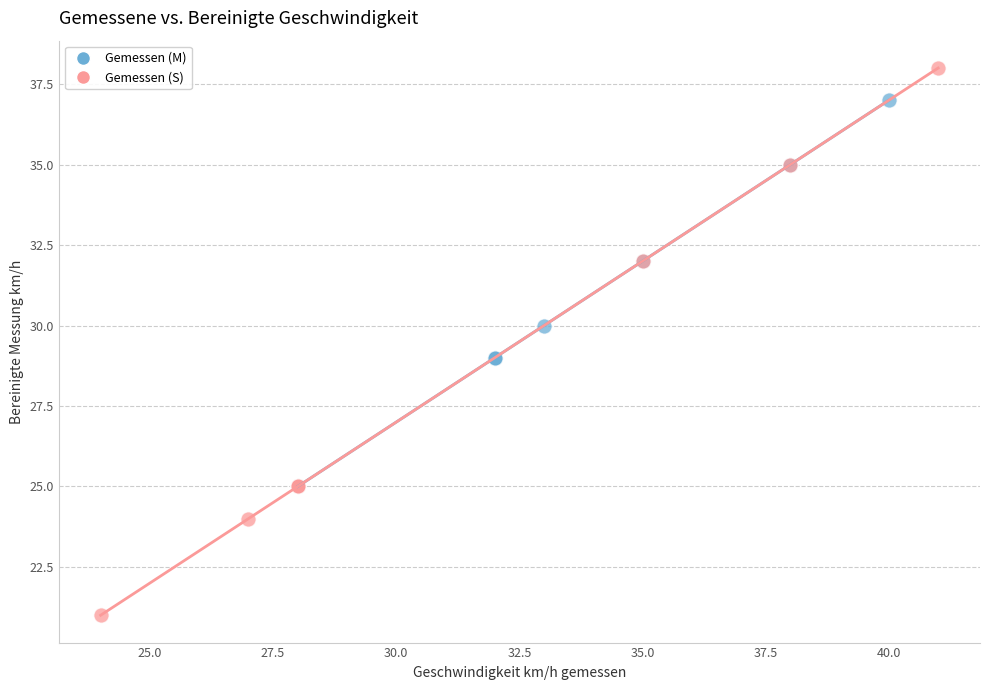

What are all the series names shown in the legend?

Gemessen (M), Gemessen (S)